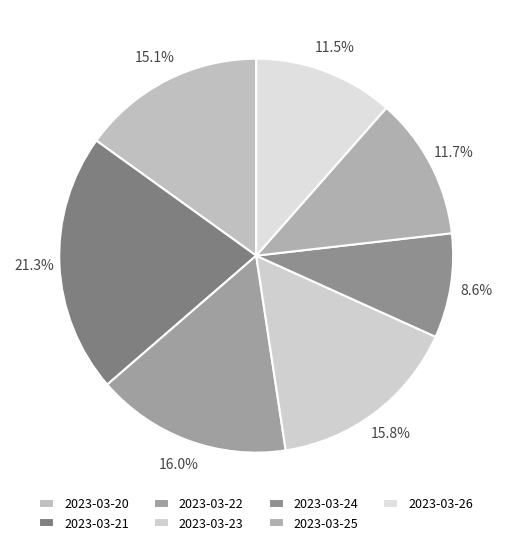

Which slice is the largest?

2023-03-21